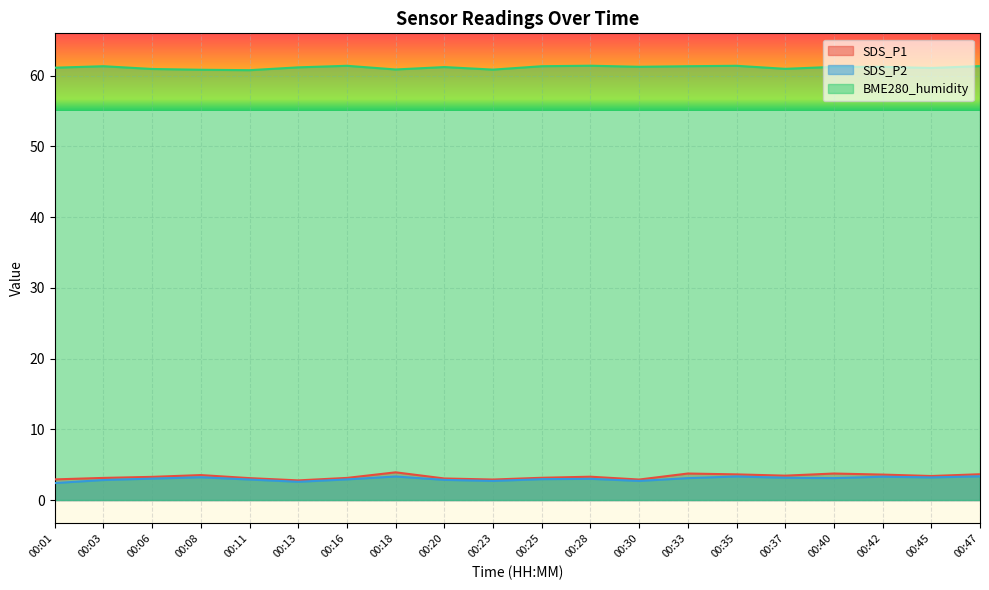

How many interior local peaks does the BME280_humidity series have?

5